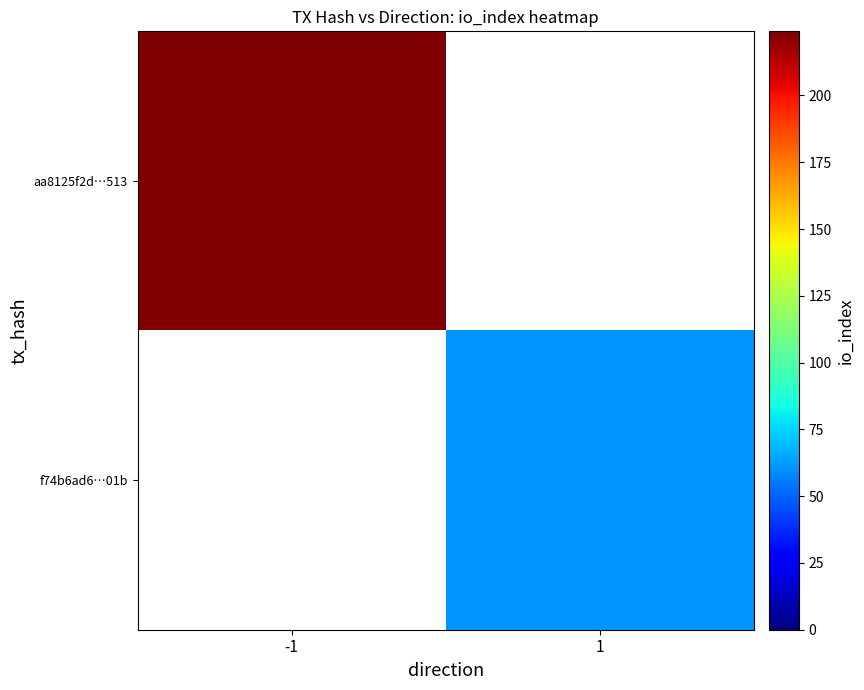

At how many categories does at least one series exceed 164?

1